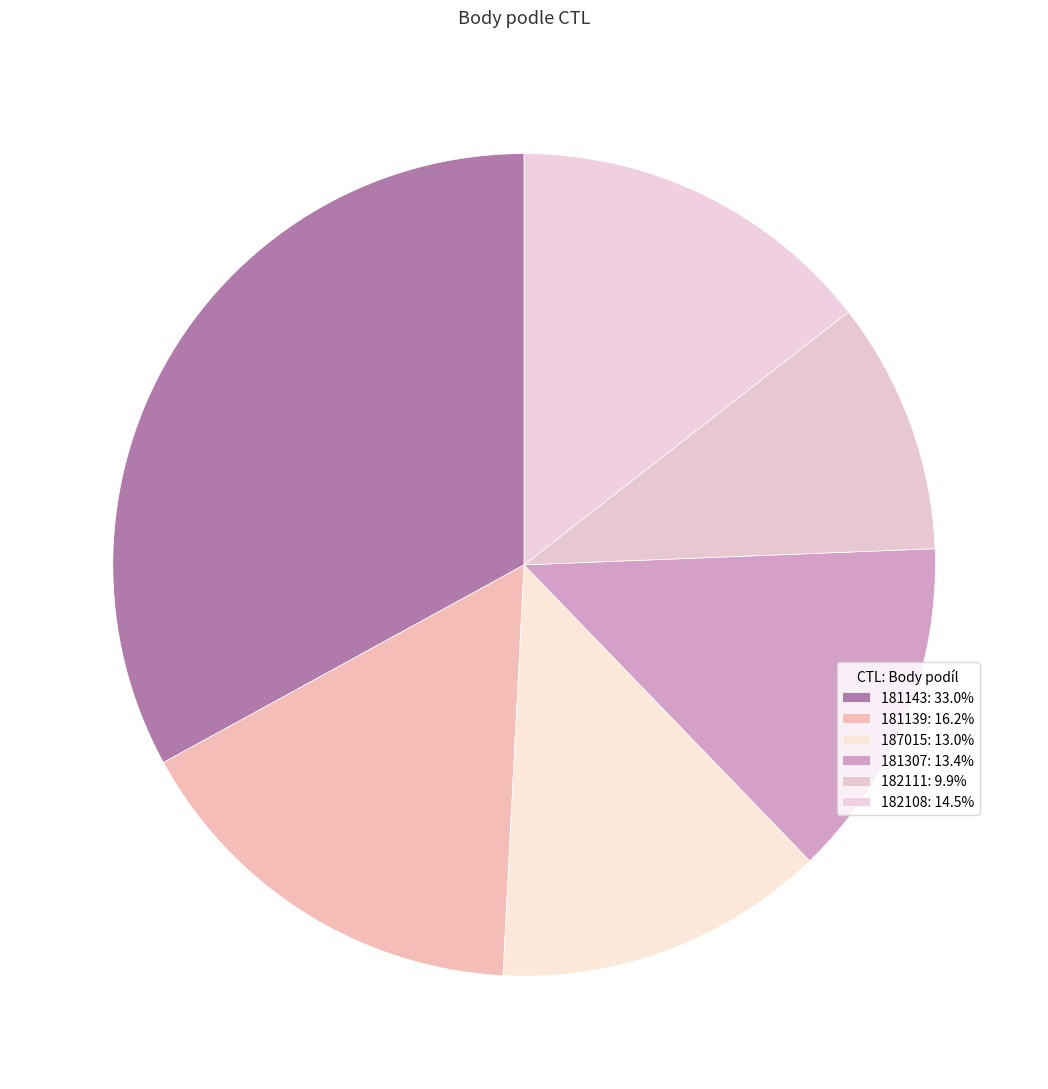

What percentage is the 182108 slice, to the nearest percent?

14%